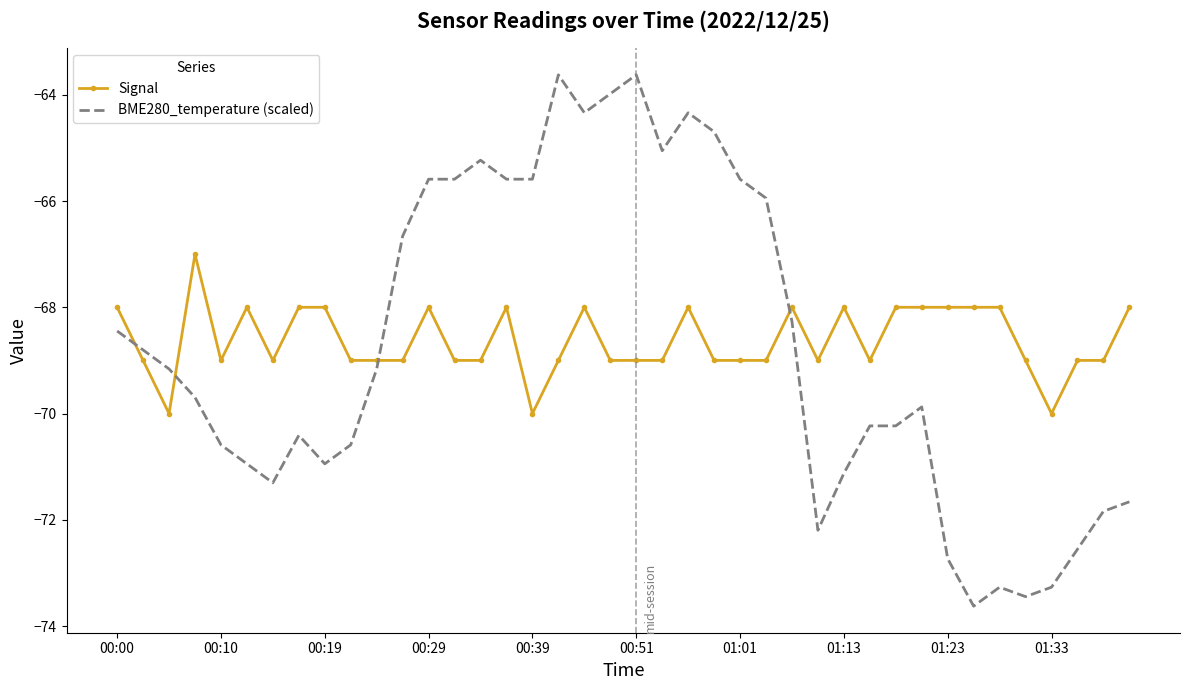

Rank the series by their maximum value, from lowest to highest.

Signal, BME280_temperature (scaled)